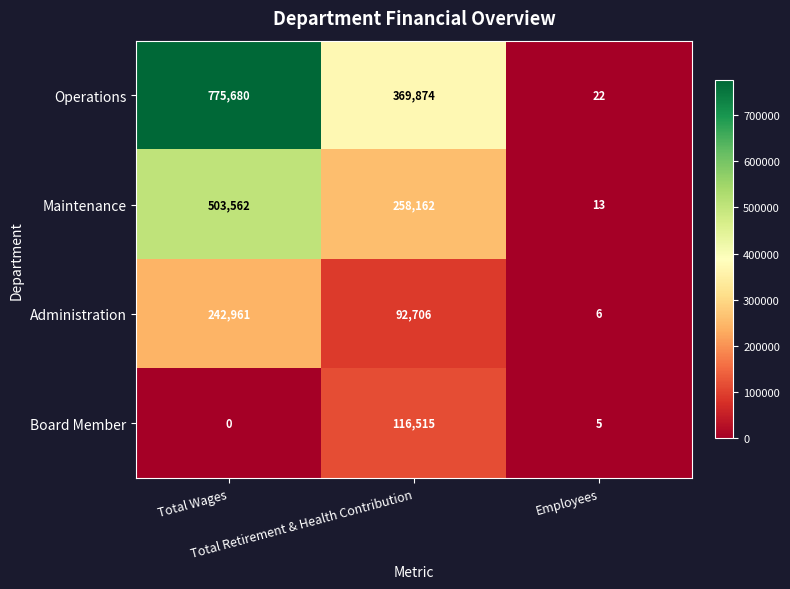

List the series in order of their peak value, lowest first.

Board Member, Administration, Maintenance, Operations